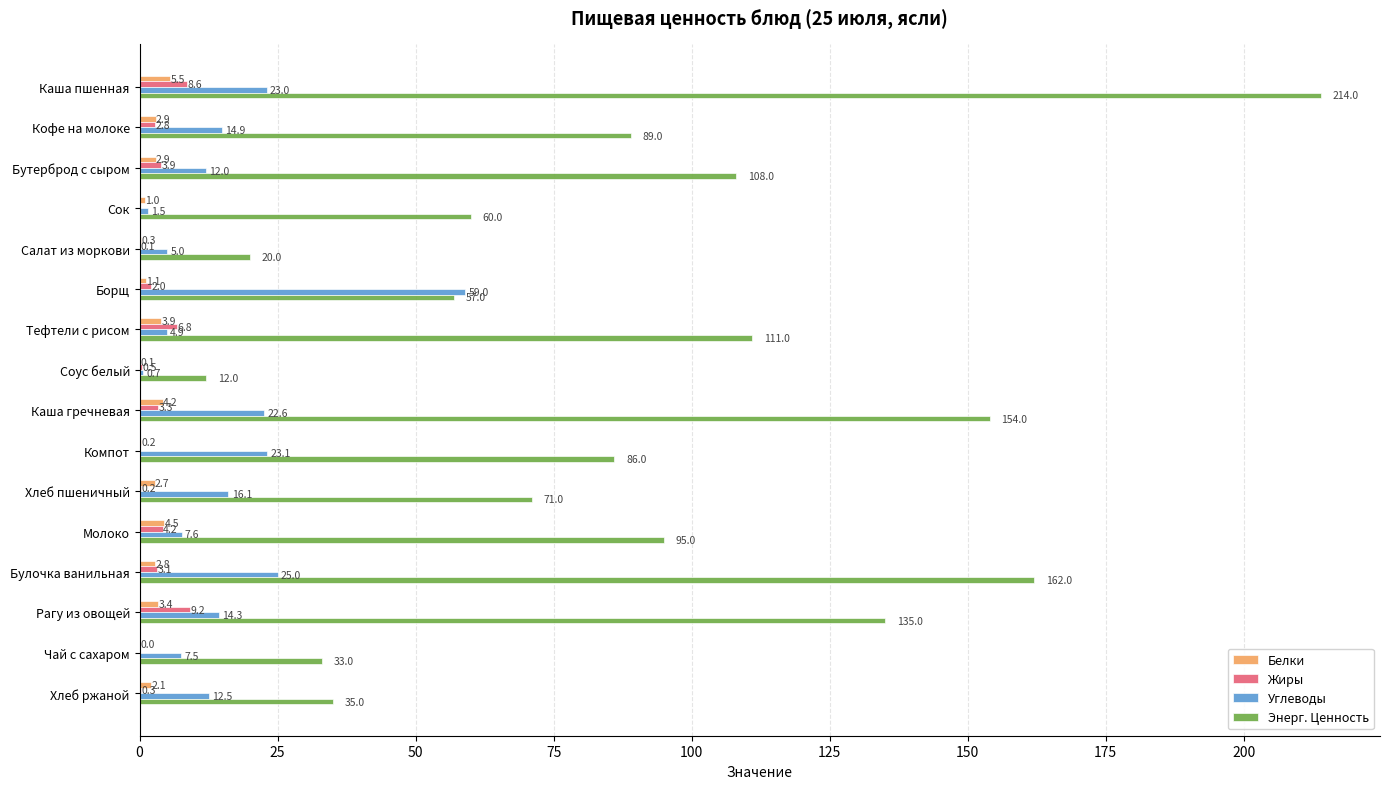

At which label does Белки reach its peak?

Каша пшенная